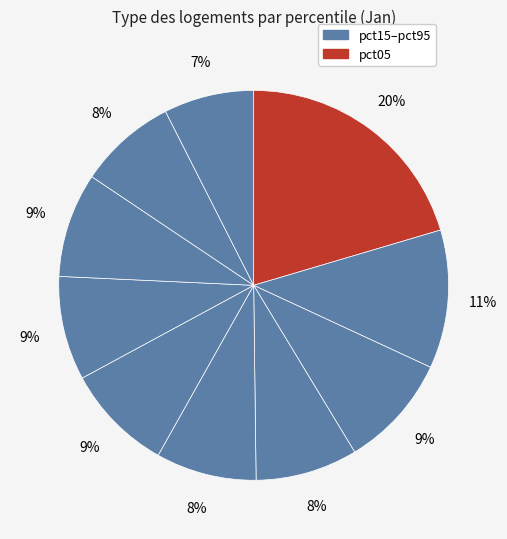

Count the number of slices in the pie.

10